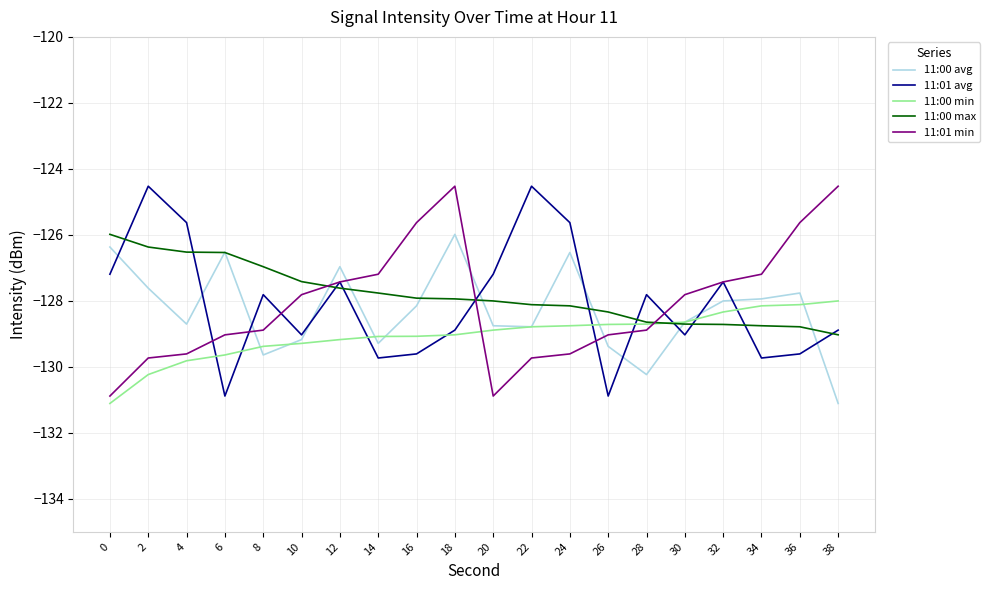

How many intersections are there between 11:01 min and 11:00 max?

3